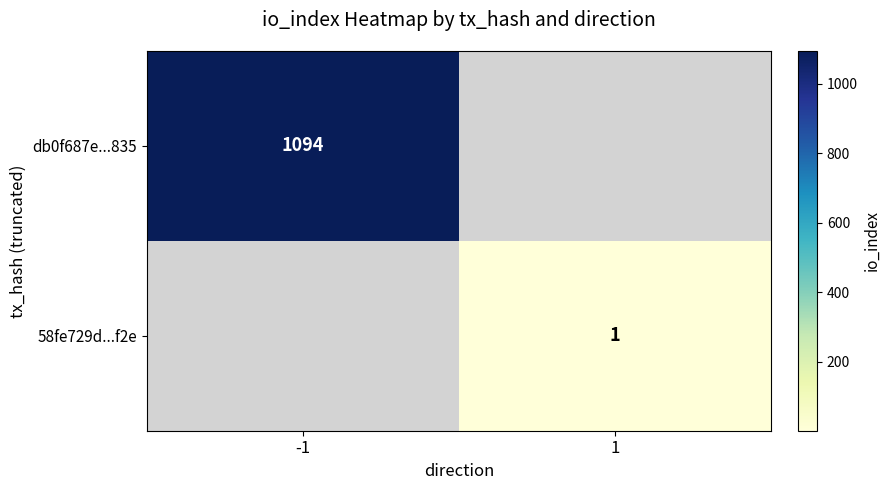

Is it true that db0f687e...835 equals 1817 at -1?

False